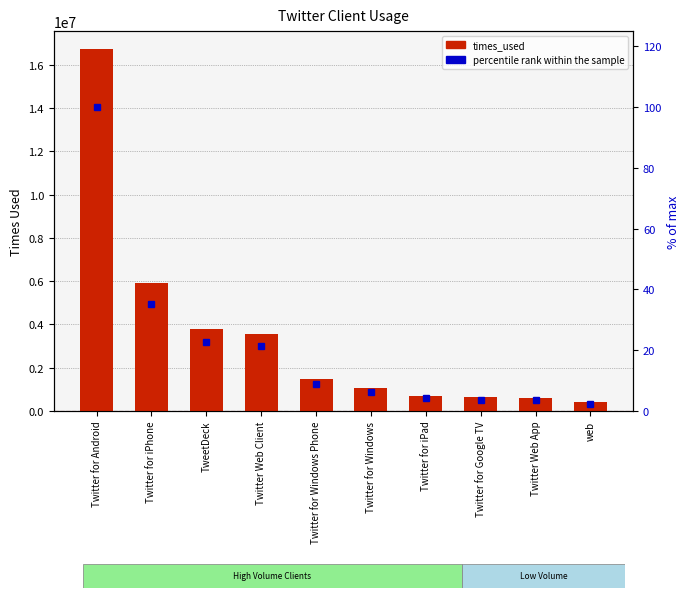

Is the value of times_used at Twitter for iPhone greater than the value of percentile rank within the sample at Twitter for Windows?

Yes